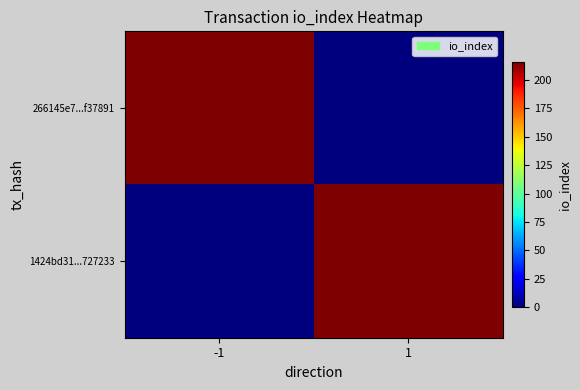

Rank the series at 1 from lowest to highest value.

266145e7...f37891, 1424bd31...727233